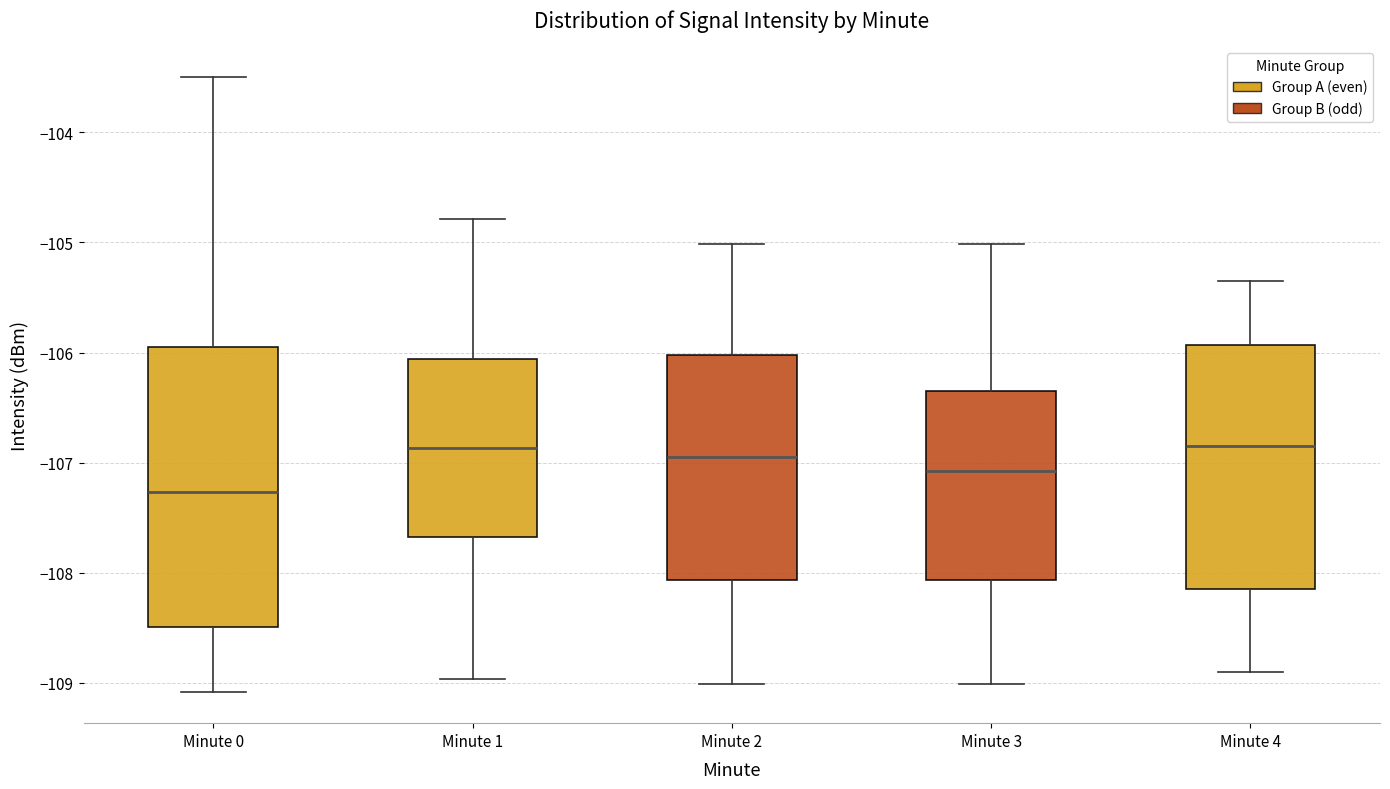

Reading left to right, read every box against the y-axis: the position of its median line, the range the box covers, and the ends of its whiskers. The values are not printed on the chart, so give them approximately, as read against the axis.

Minute 0: median -107.3, box -108.5 to -106.0, whiskers -109.1 to -103.5
Minute 1: median -106.9, box -107.7 to -106.1, whiskers -109.0 to -104.8
Minute 2: median -107.0, box -108.1 to -106.0, whiskers -109.0 to -105.0
Minute 3: median -107.1, box -108.1 to -106.3, whiskers -109.0 to -105.0
Minute 4: median -106.8, box -108.2 to -105.9, whiskers -108.9 to -105.3